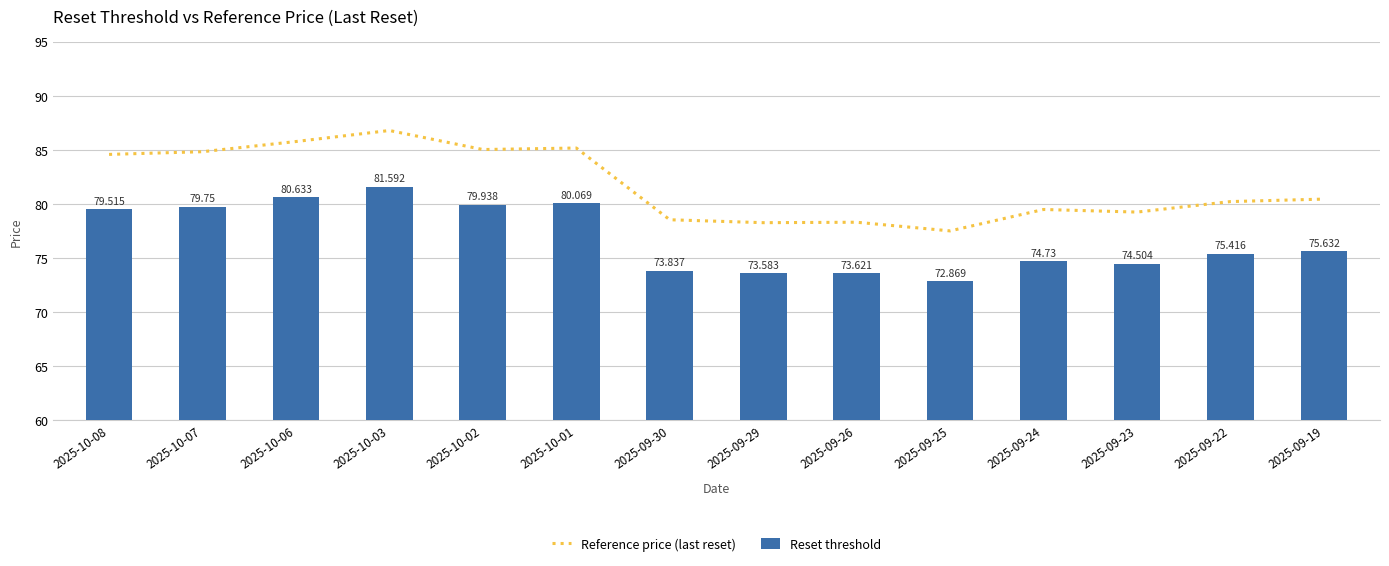

Reading left to right, extract all data points from this chart.

Reference price (last reset): 2025-10-08=84.6	2025-10-07=84.8	2025-10-06=85.8	2025-10-03=86.8	2025-10-02=85.0	2025-10-01=85.2	2025-09-30=78.5	2025-09-29=78.3	2025-09-26=78.3	2025-09-25=77.5	2025-09-24=79.5	2025-09-23=79.3	2025-09-22=80.2	2025-09-19=80.5
Reset threshold: 2025-10-08=79.5	2025-10-07=79.8	2025-10-06=80.6	2025-10-03=81.6	2025-10-02=79.9	2025-10-01=80.1	2025-09-30=73.8	2025-09-29=73.6	2025-09-26=73.6	2025-09-25=72.9	2025-09-24=74.7	2025-09-23=74.5	2025-09-22=75.4	2025-09-19=75.6